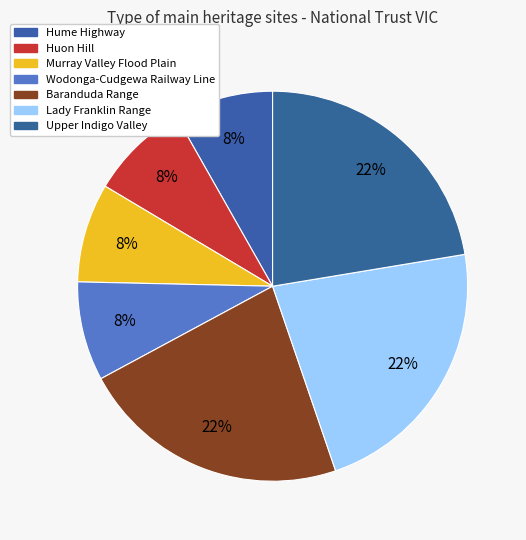

The Lady Franklin Range slice represents 8% of the pie. True or false?

False